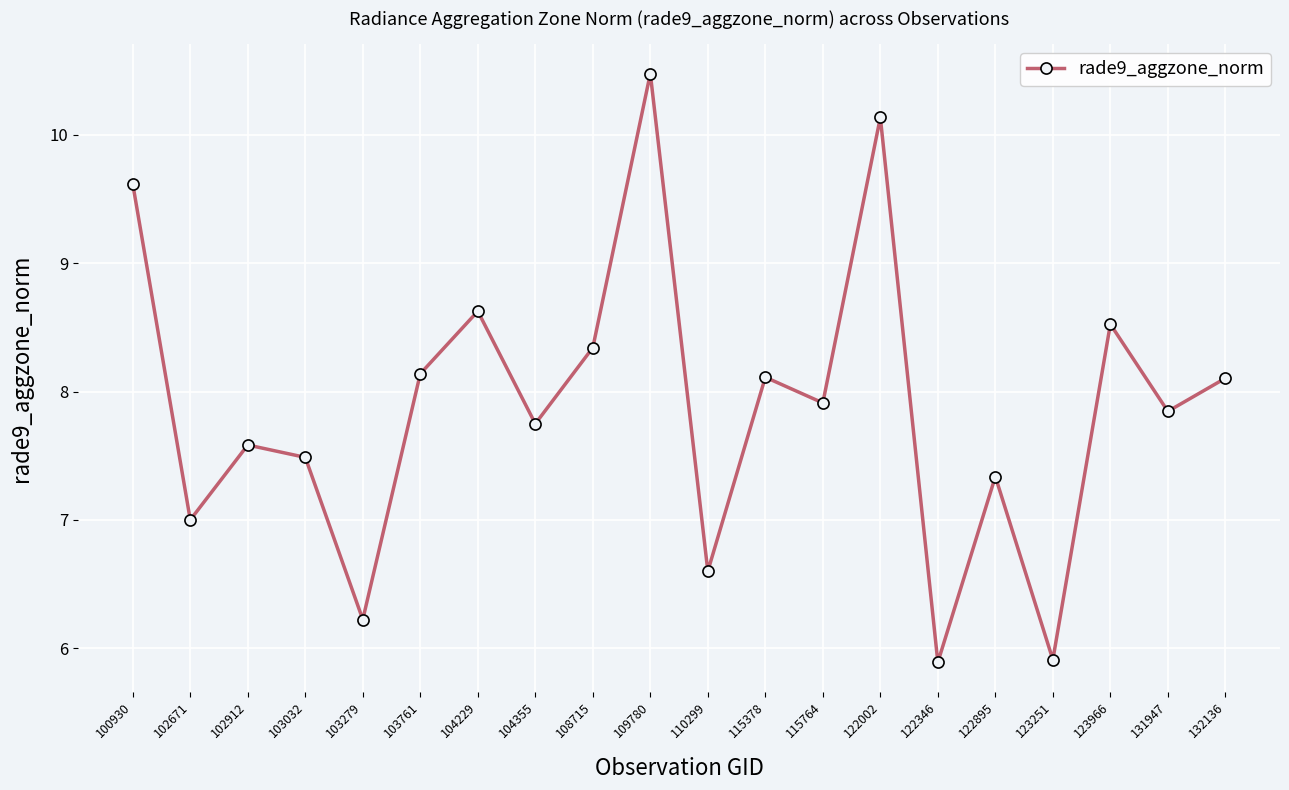

What is the difference between the maximum and minimum values?

4.6